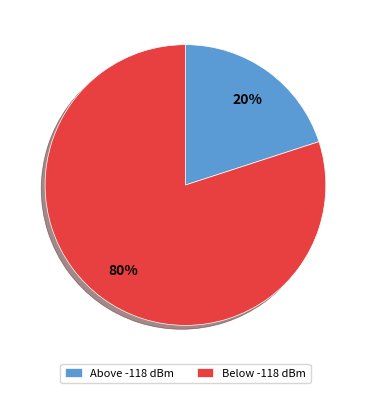

Is it true that Below -118 dBm is 80% of the pie?

True